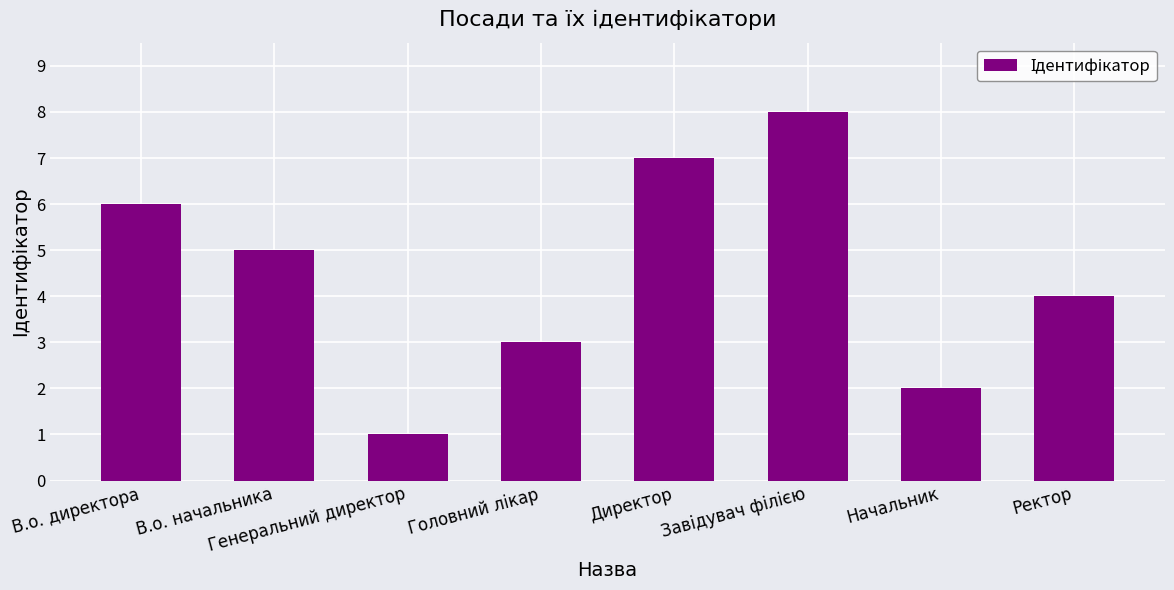

The chart shows a value of 2 at Генеральний директор. True or false?

False